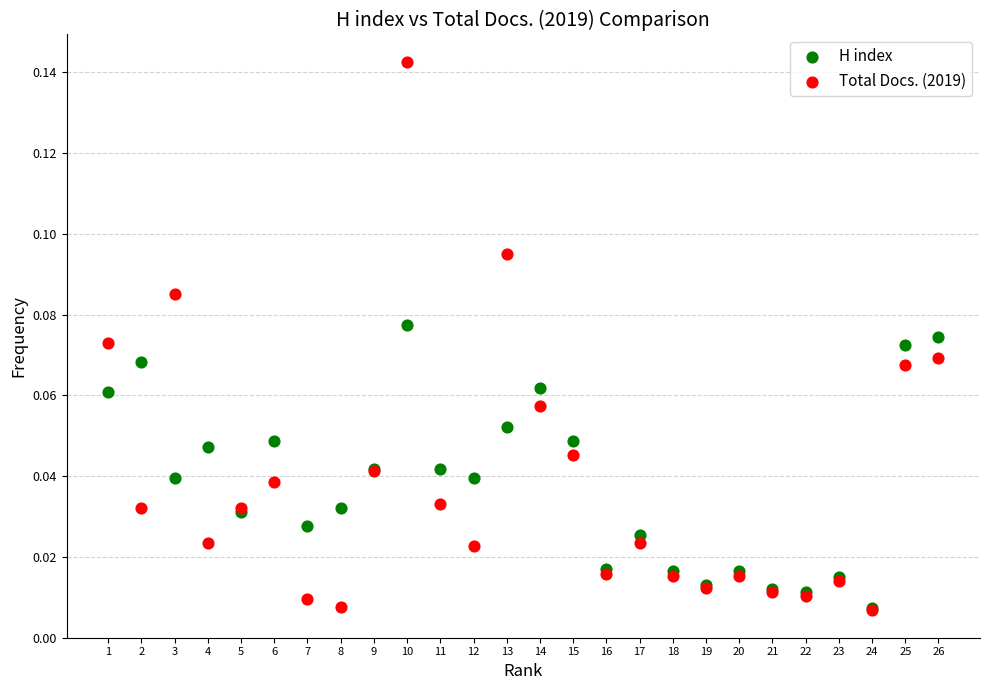

What are all the series names shown in the legend?

H index, Total Docs. (2019)